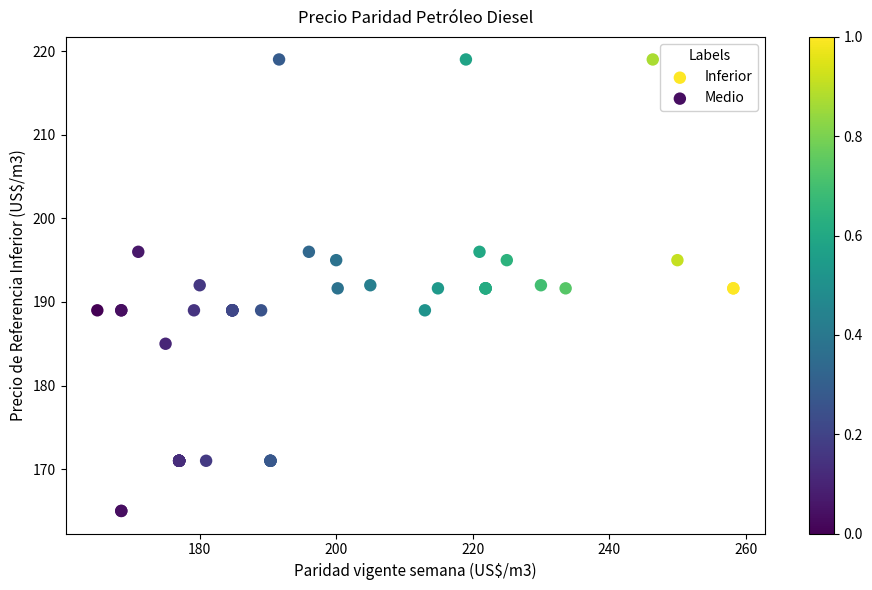

Which series reaches the maximum Y coordinate?

Medio